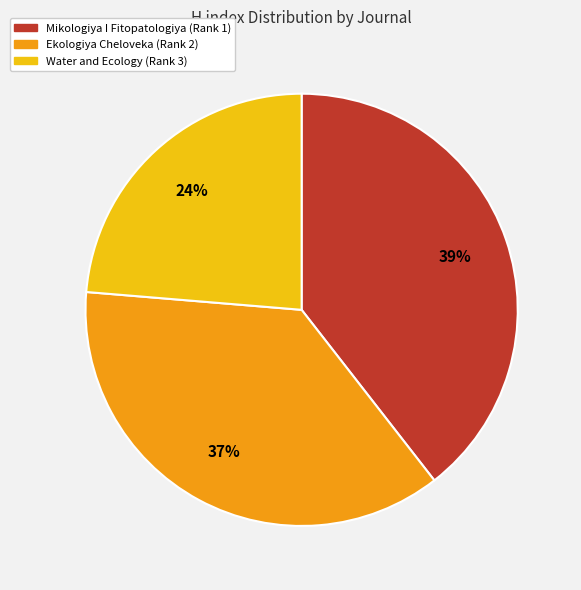

To the nearest percent, what is the combined percentage of Water and Ecology (Rank 3) and Ekologiya Cheloveka (Rank 2)?

61%